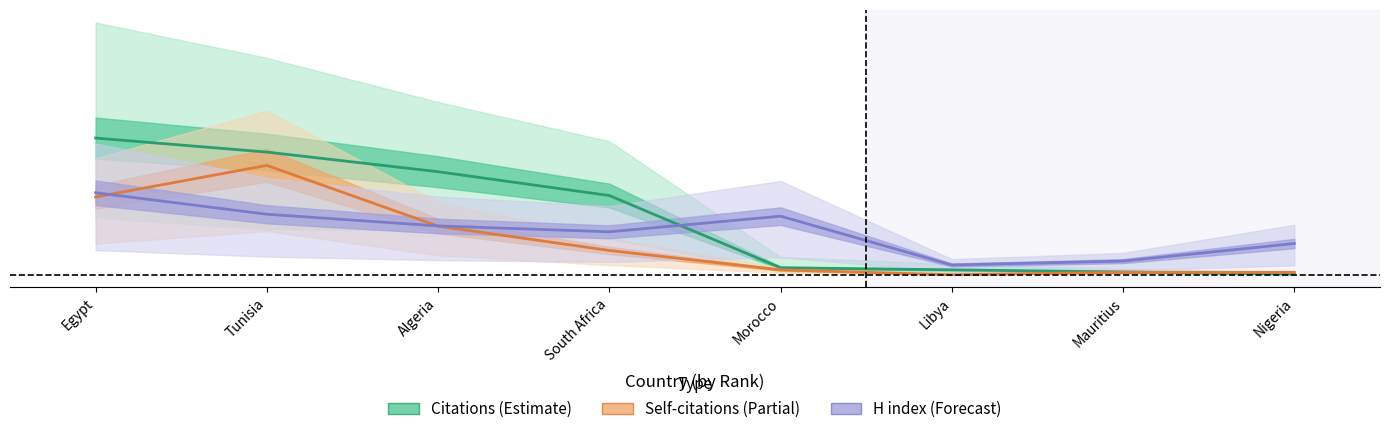

How many times do Self-citations (Partial) and H index (Forecast) cross each other?

2